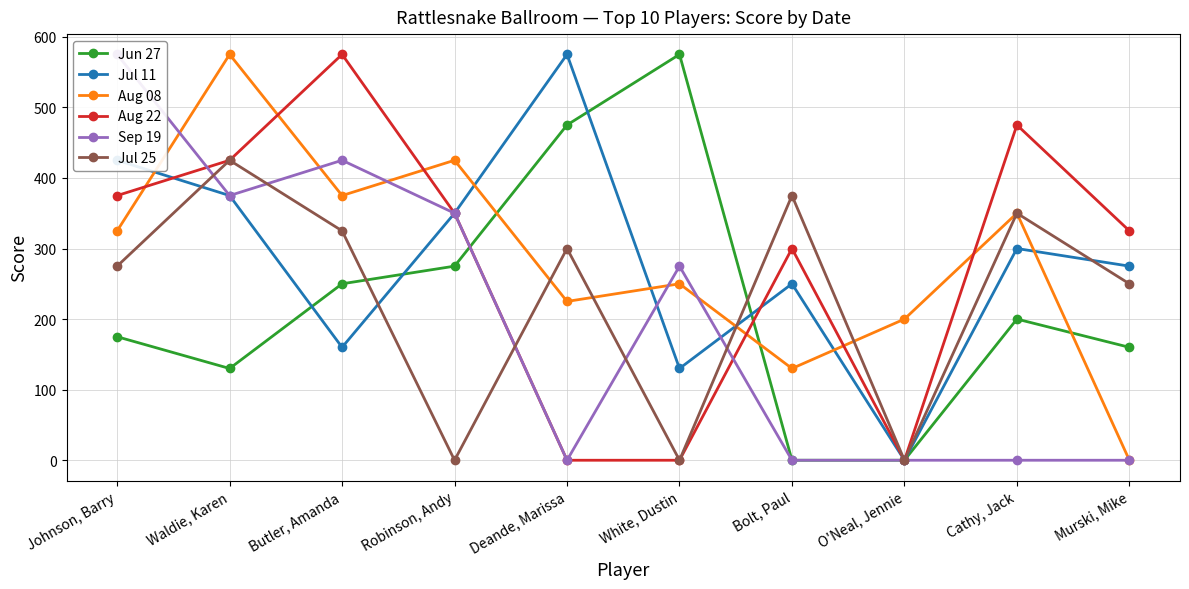

What is the difference between the highest and lowest values at Cathy, Jack?

475